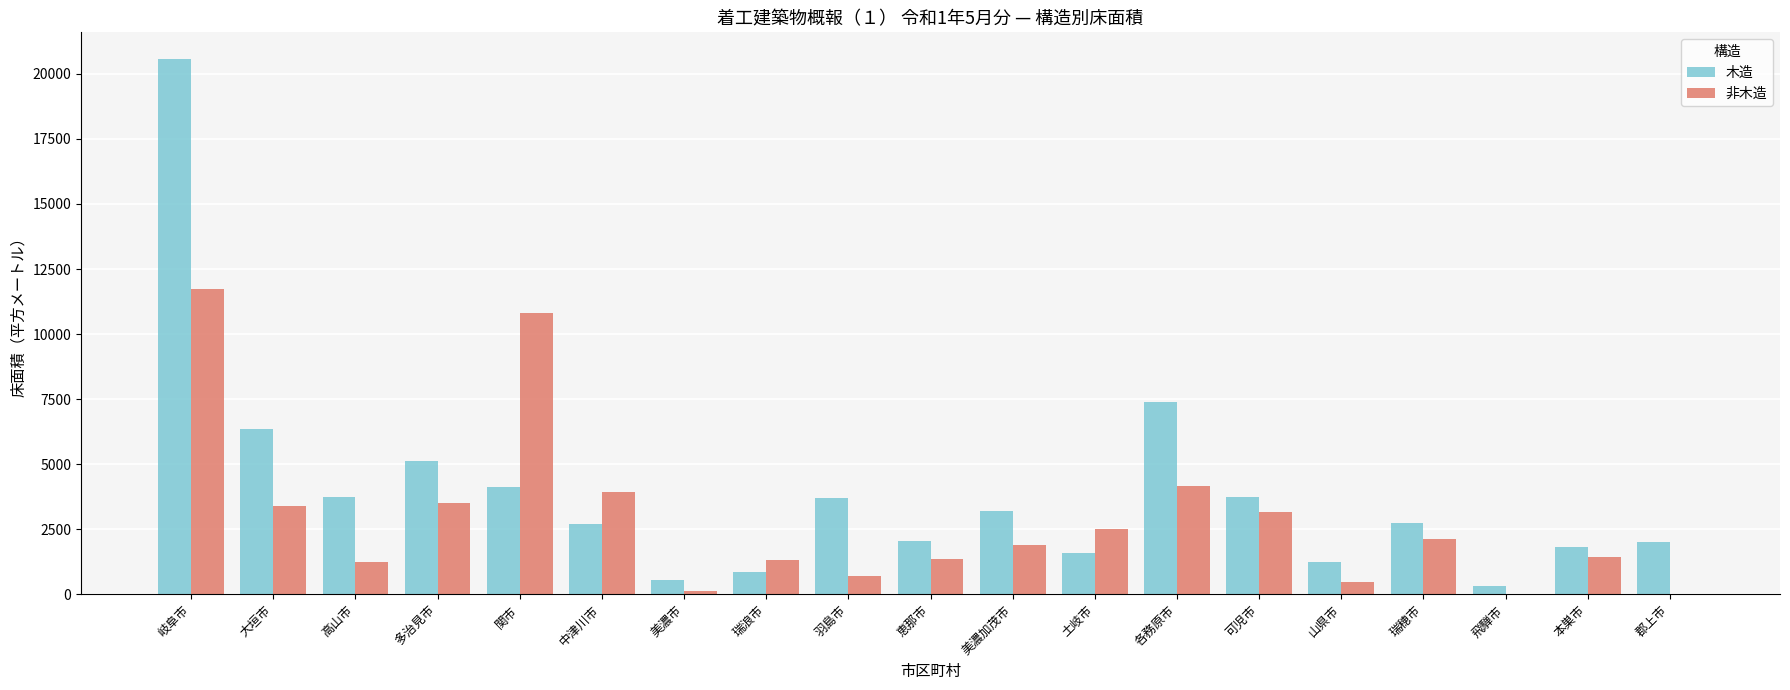

How many distinct data groups are displayed?

2